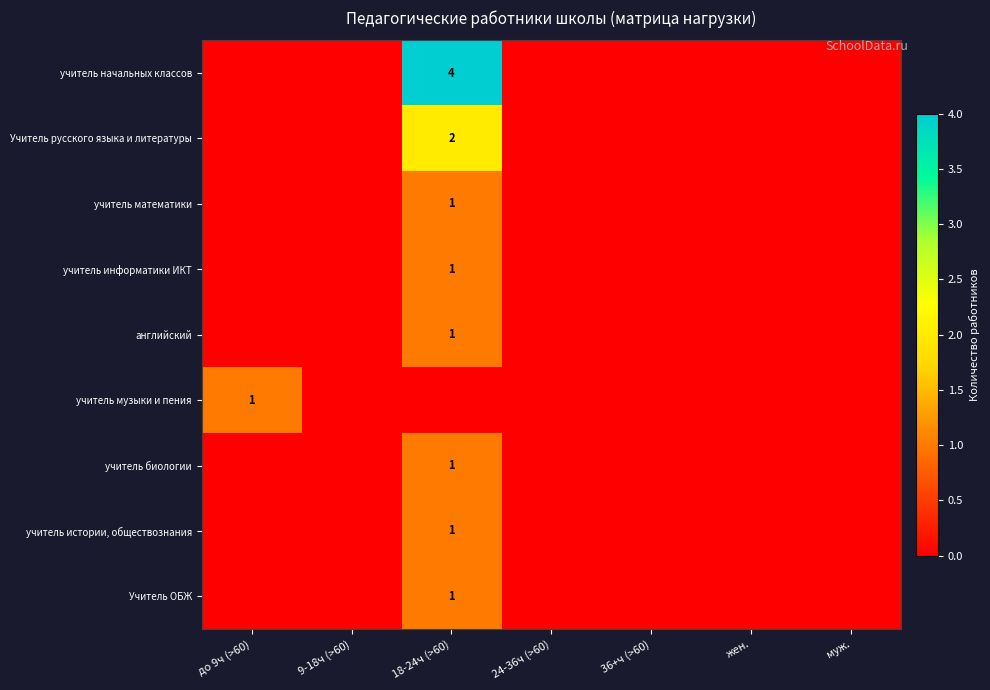

What is the difference between the maximum and minimum values in the учитель истории, обществознания series?

1